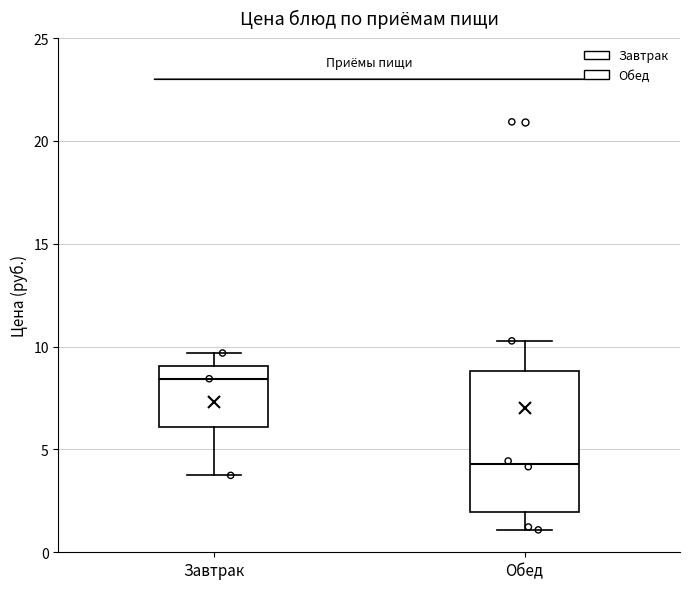

Comparing the boxes themselves (not the whiskers), which one is the tallest?

Обед